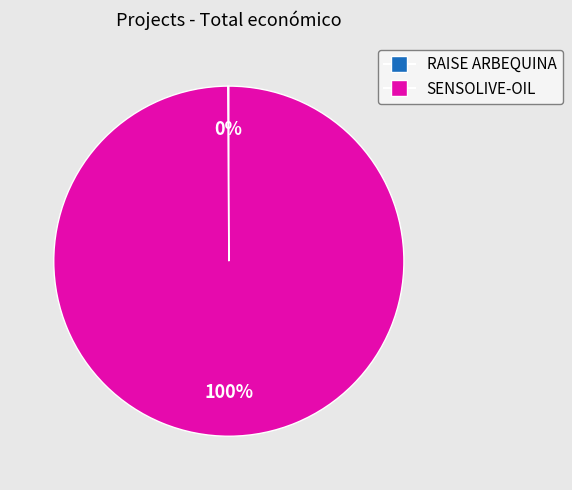

To the nearest percent, what portion does SENSOLIVE-OIL represent?

100%